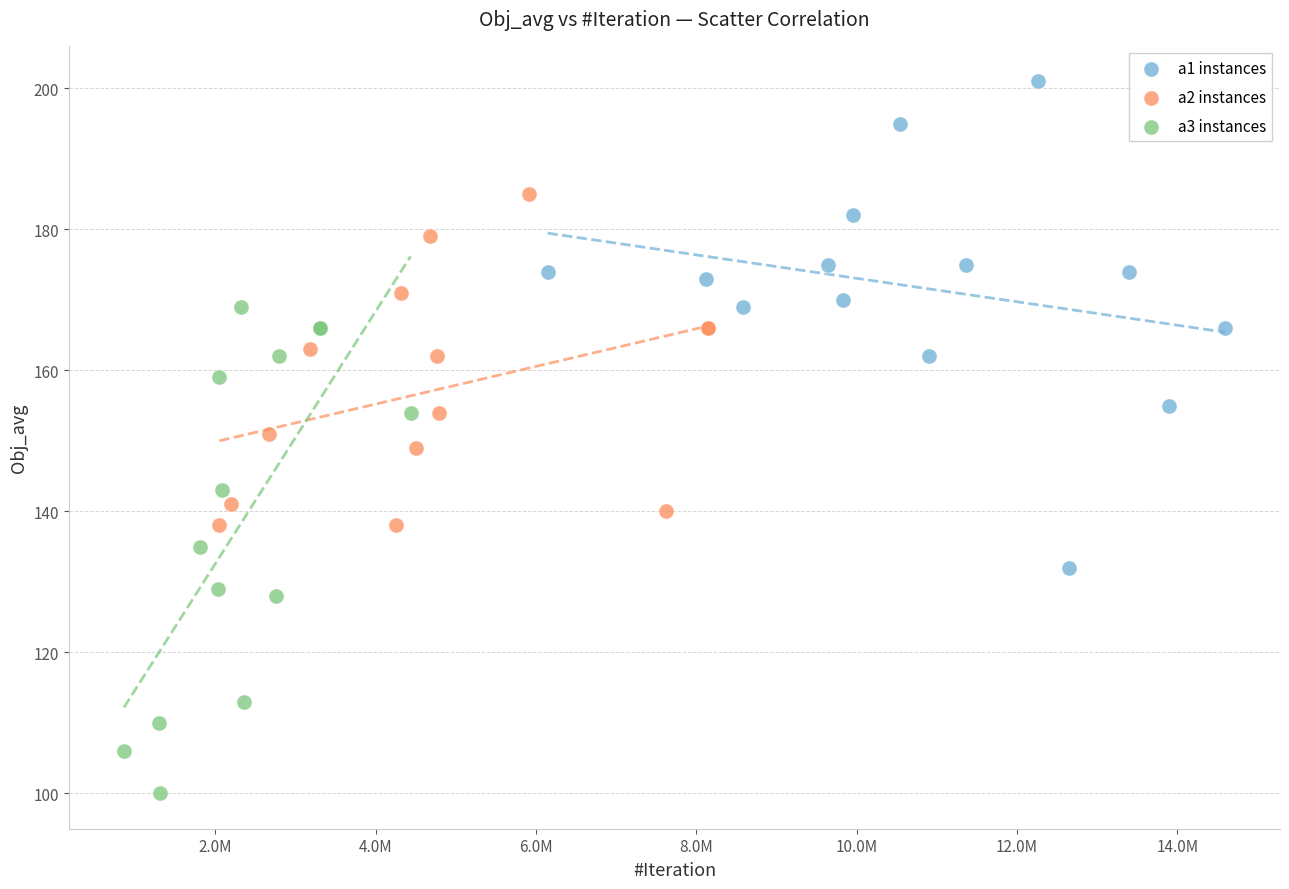

Which series reaches the minimum Y coordinate?

a3 instances